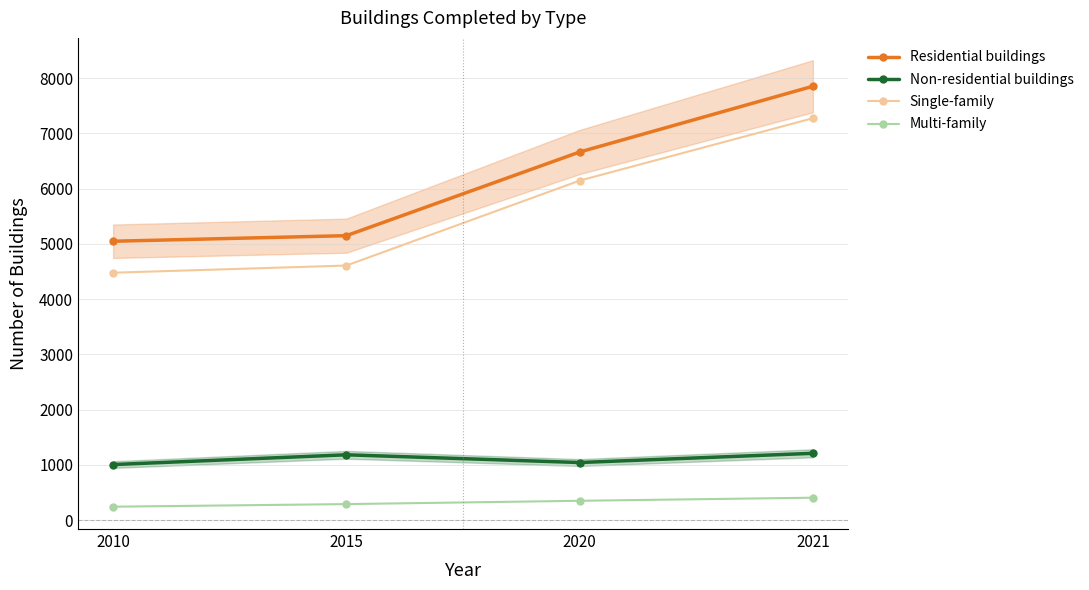

At how many categories does at least one series exceed 808?

4